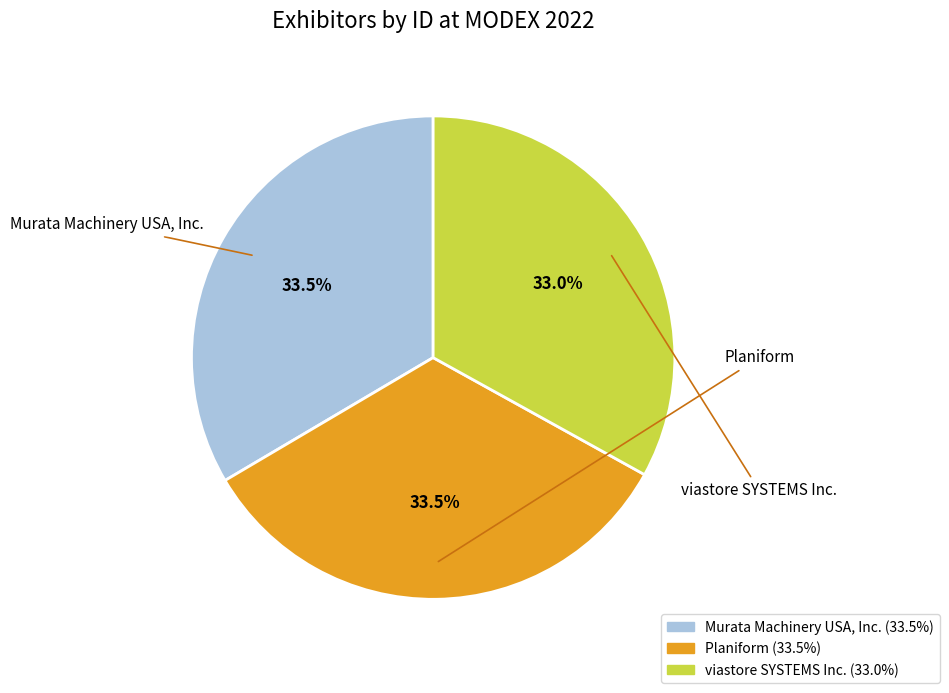

To the nearest percent, what is the combined percentage of Planiform and viastore SYSTEMS Inc.?

67%